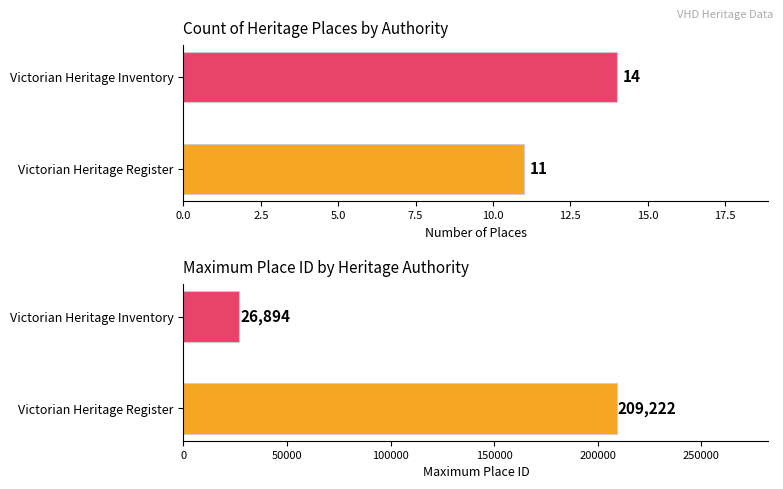

What are all the series names shown in the legend?

Count of places, Max ID